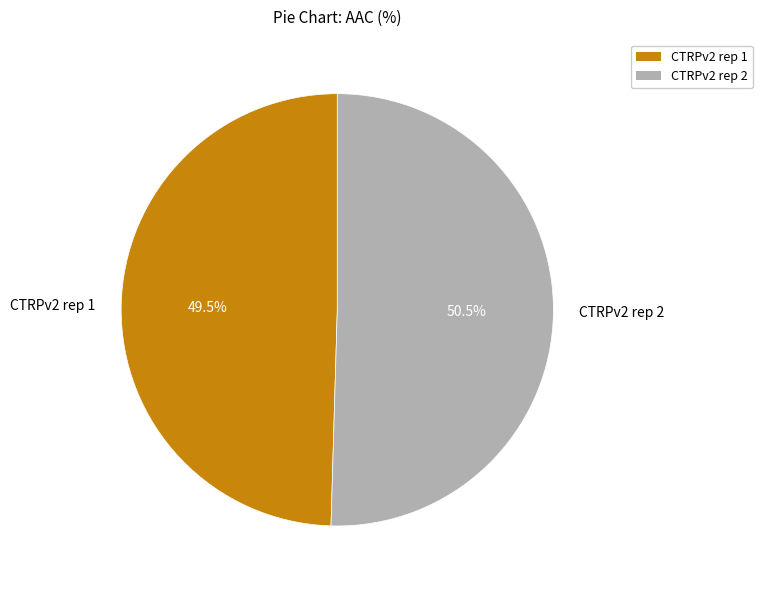

Approximately how many times larger is the value at CTRPv2 rep 1 compared to CTRPv2 rep 2?

1.0